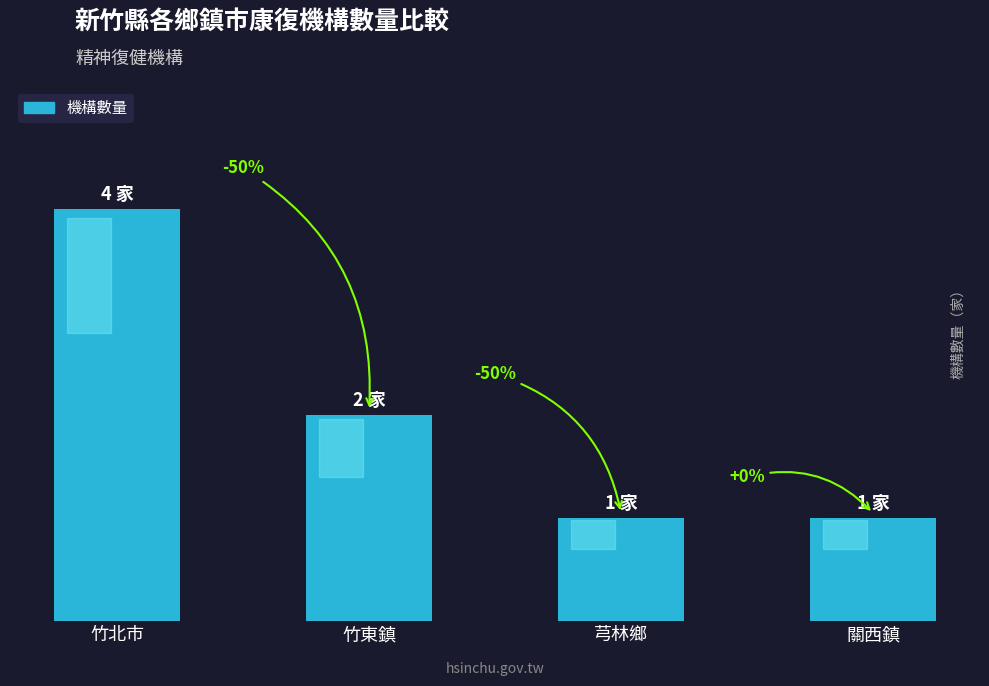

What position from the left is 竹東鎮?

2